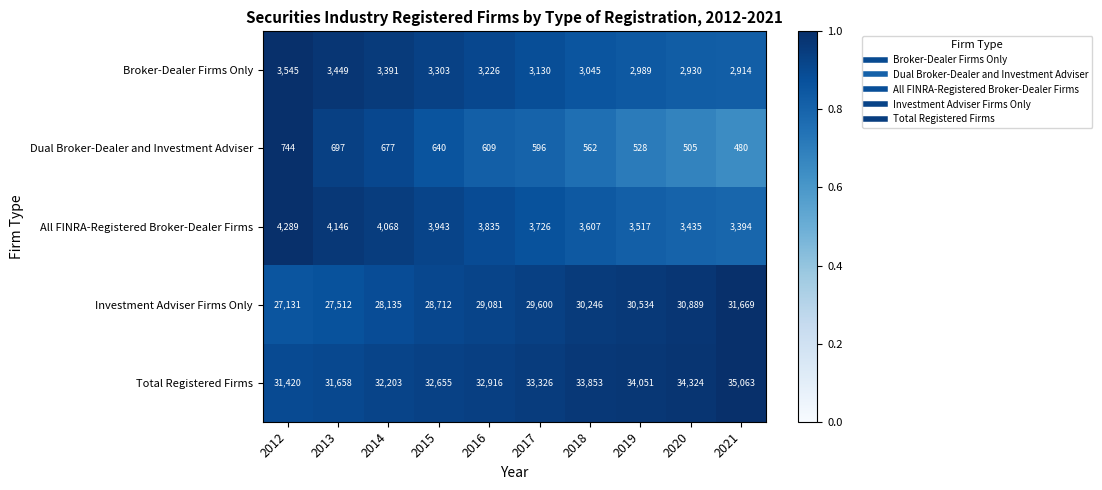

Count the number of categories in the chart.

10